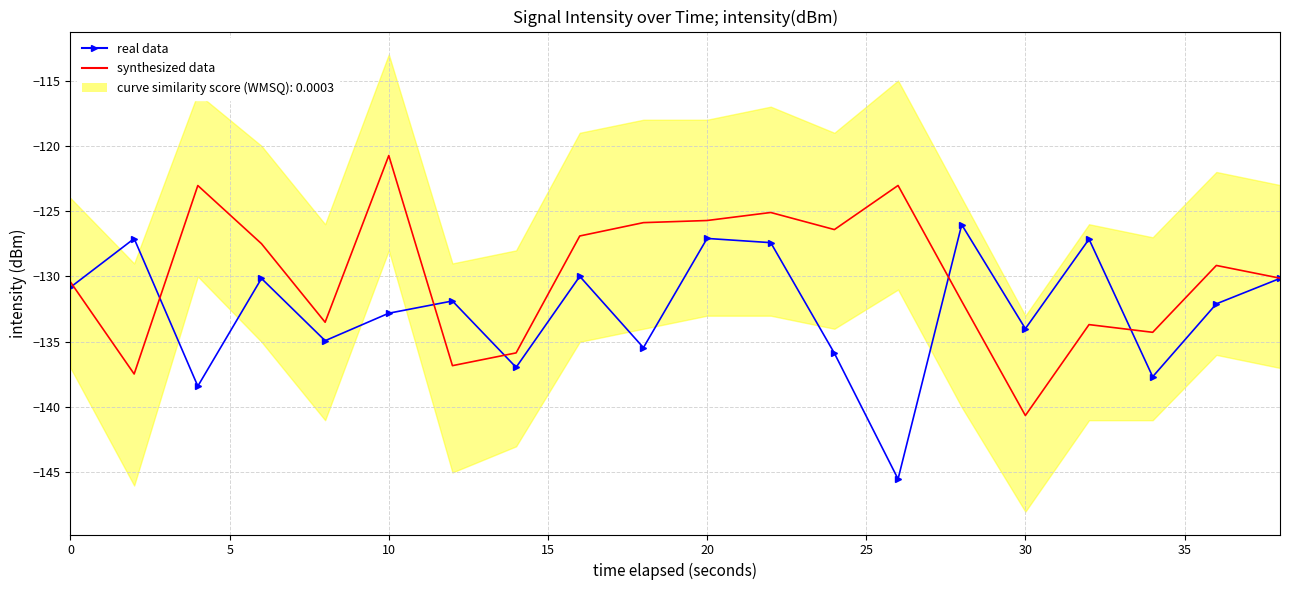

How many data points are above -131?

9